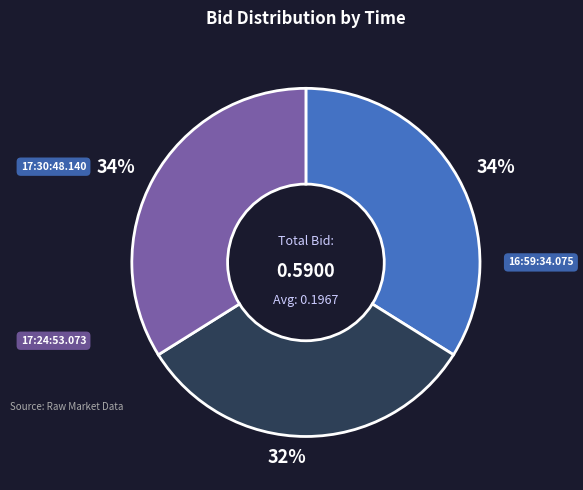

Do 17:24:53.073 and 17:30:48.140 together represent more than half of the pie?

Yes